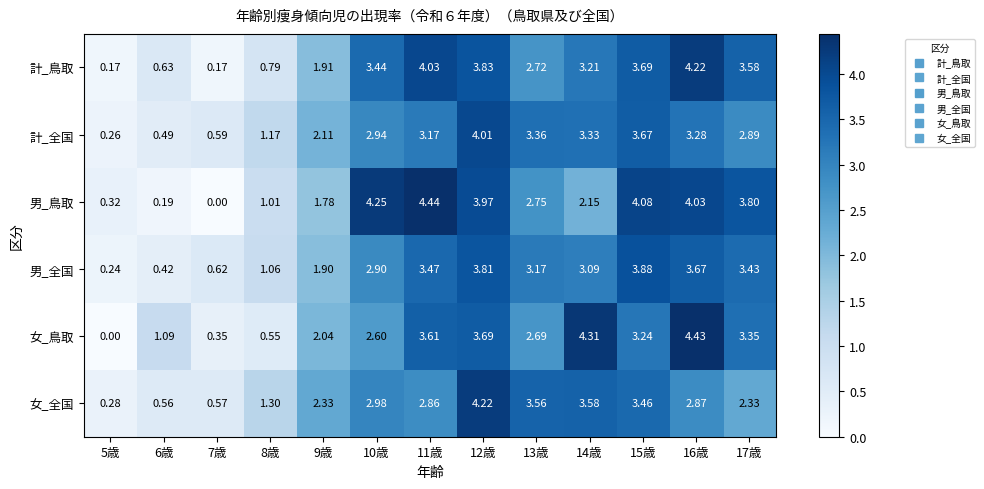

At 10歳, list the series in order from largest to smallest.

男_鳥取, 計_鳥取, 女_全国, 計_全国, 男_全国, 女_鳥取